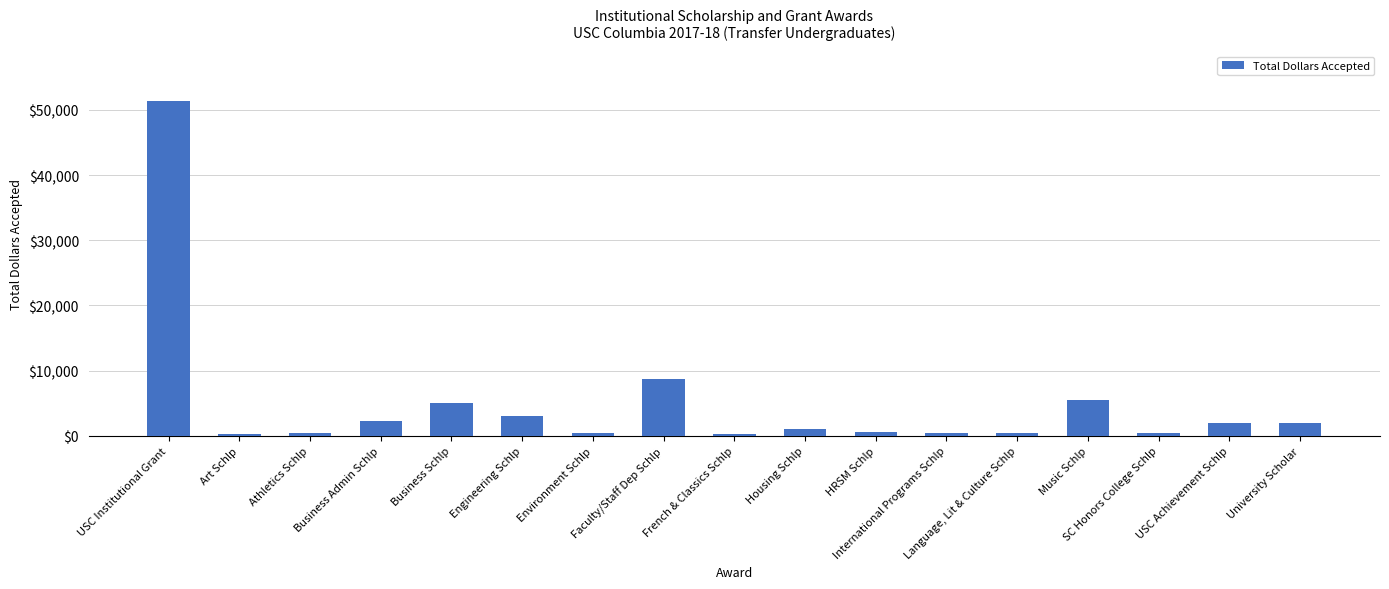

The chart shows a value of 500 at Environment Schlp. True or false?

True